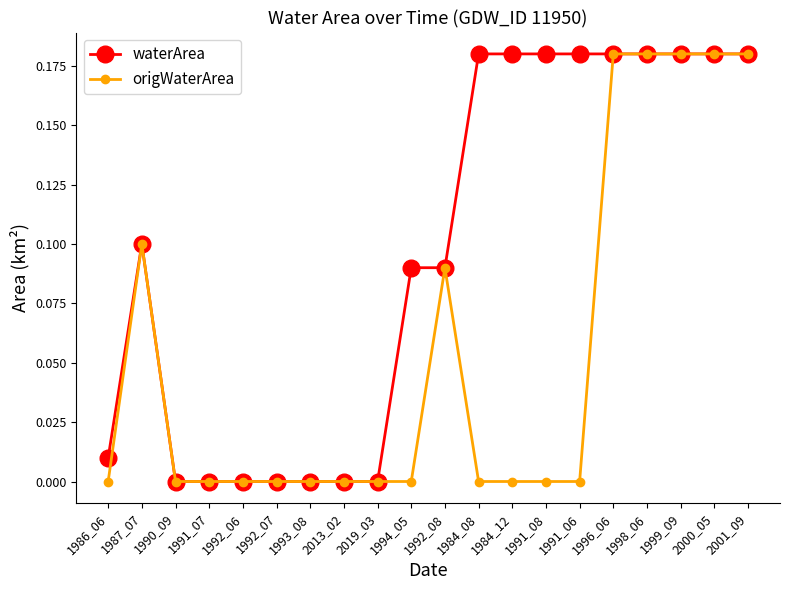

What is the label of the 20th point from the left?

2001_09